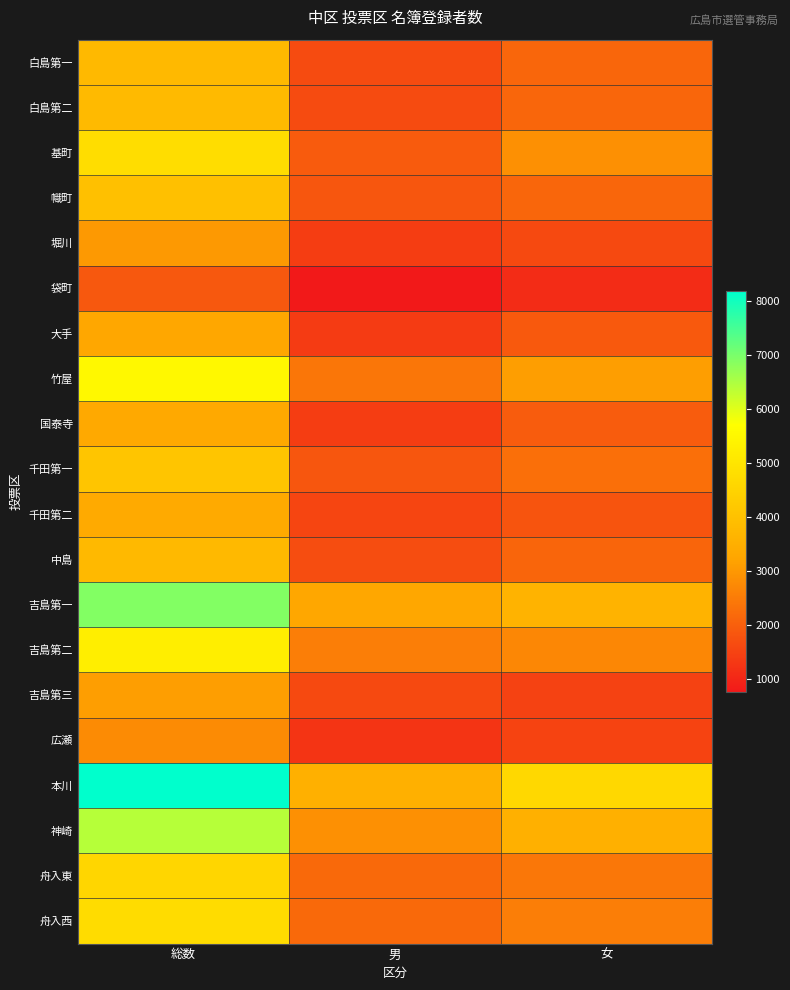

Which series has the largest total across all categories?

本川